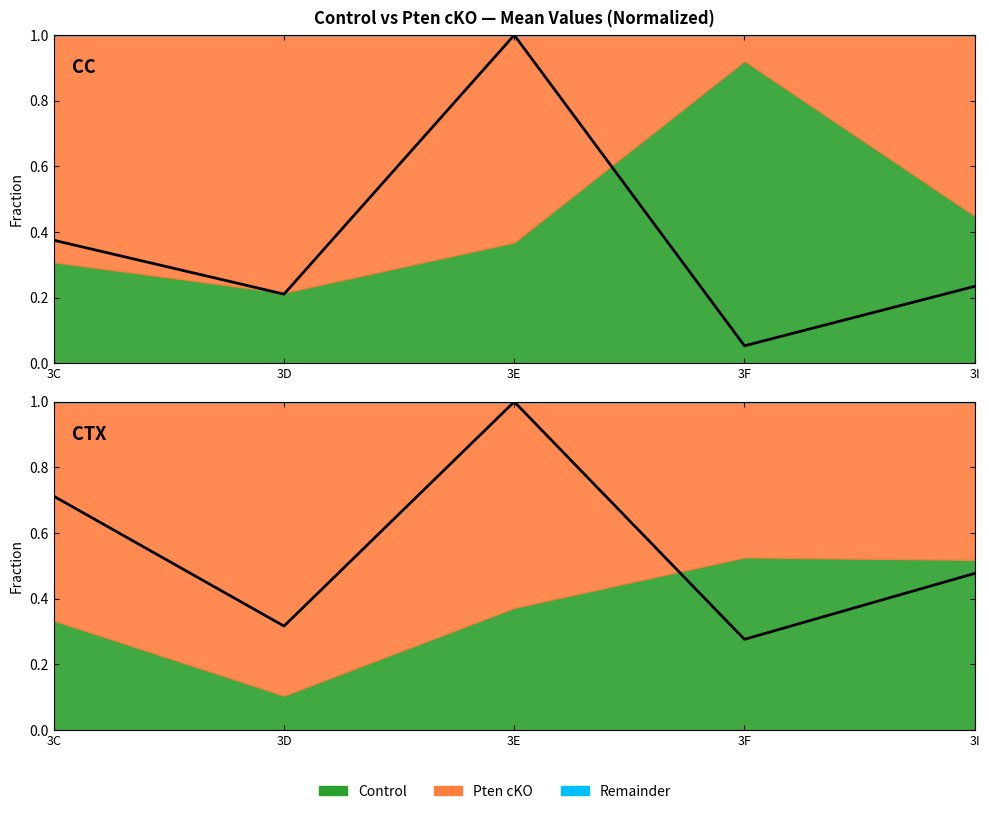

Reading right to left, transcribe all the data shown in this chart.

3I=0.5	3F=0.3	3E=1.0	3D=0.3	3C=0.7